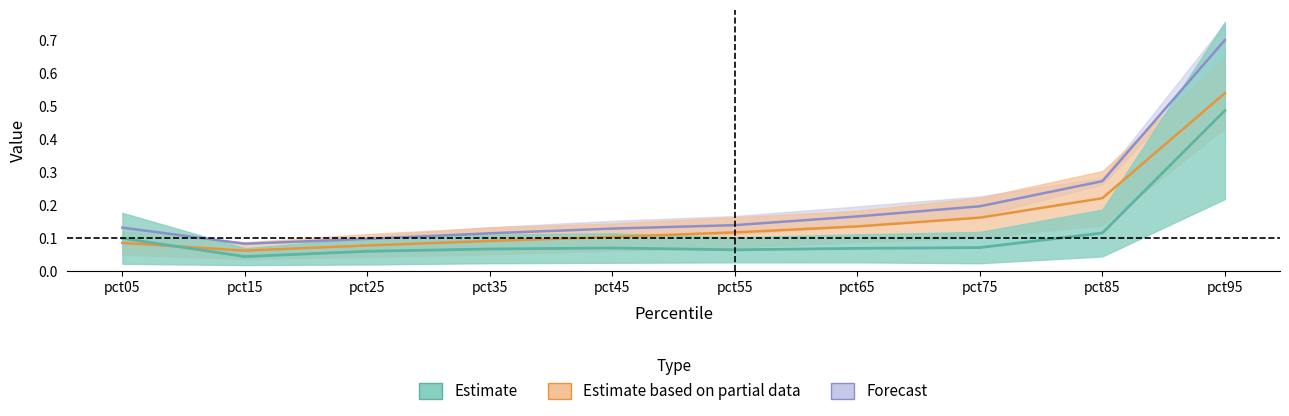

Which series has the widest spread of values?

Mar